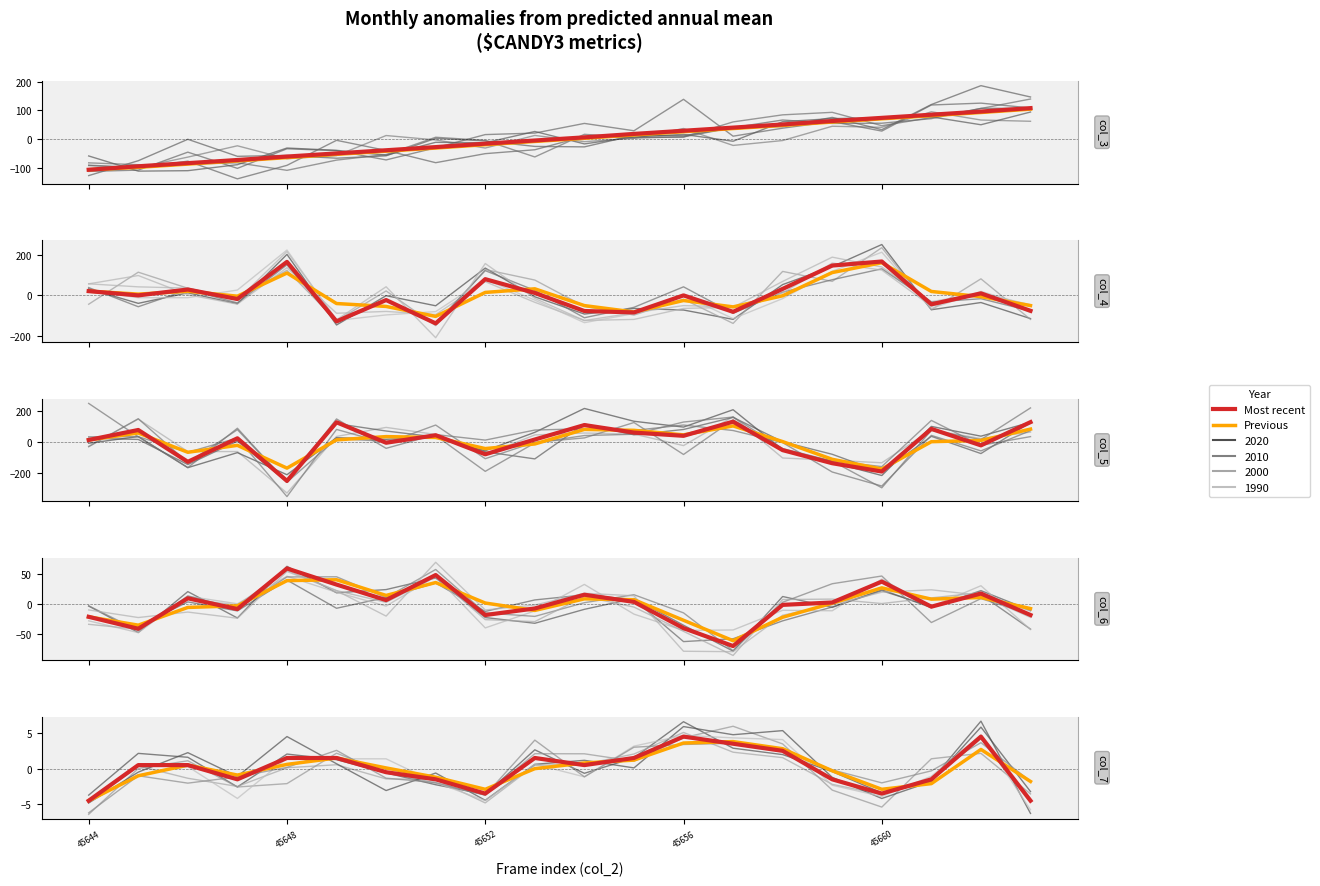

How many lines are shown in the chart?

6